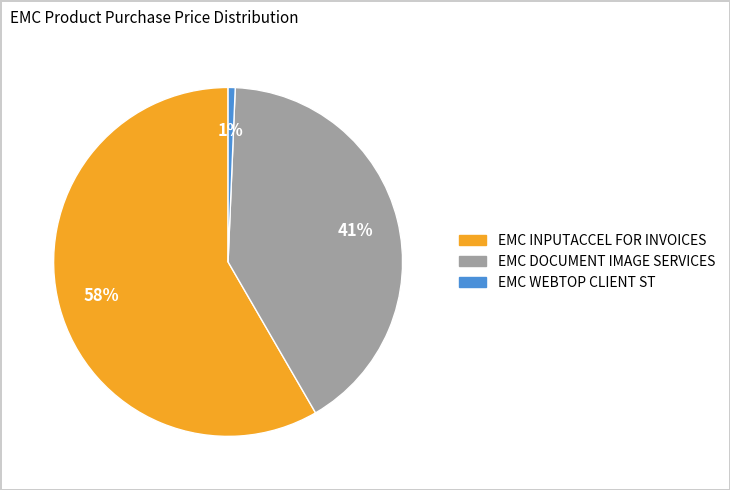

Which category has the smallest portion of the pie?

EMC WEBTOP CLIENT ST